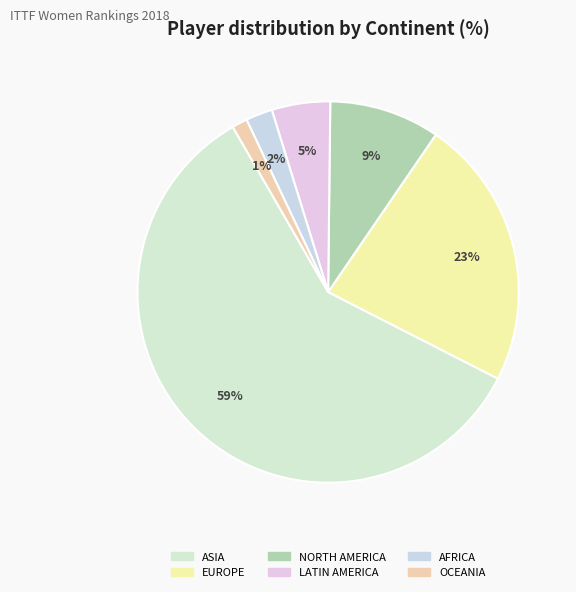

Rank the categories by value from lowest to highest.

OCEANIA, AFRICA, LATIN AMERICA, NORTH AMERICA, EUROPE, ASIA